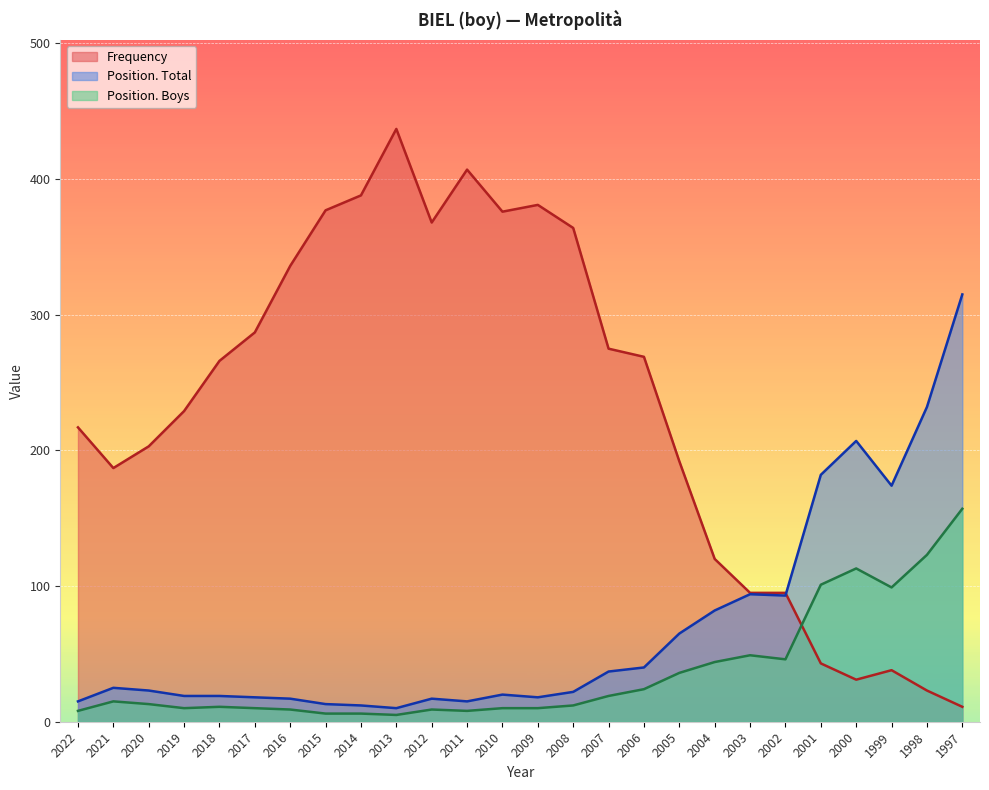

Reading right to left, list all the values displayed in this chart.

Frequency: 1997=11	1998=23	1999=38	2000=31	2001=43	2002=95	2003=95	2004=120	2005=192	2006=269	2007=275	2008=364	2009=381	2010=376	2011=407	2012=368	2013=437	2014=388	2015=377	2016=336	2017=287	2018=266	2019=229	2020=203	2021=187	2022=217
Position. Total: 1997=315	1998=232	1999=174	2000=207	2001=182	2002=93	2003=94	2004=82	2005=65	2006=40	2007=37	2008=22	2009=18	2010=20	2011=15	2012=17	2013=10	2014=12	2015=13	2016=17	2017=18	2018=19	2019=19	2020=23	2021=25	2022=15
Position. Boys: 1997=157	1998=123	1999=99	2000=113	2001=101	2002=46	2003=49	2004=44	2005=36	2006=24	2007=19	2008=12	2009=10	2010=10	2011=8	2012=9	2013=5	2014=6	2015=6	2016=9	2017=10	2018=11	2019=10	2020=13	2021=15	2022=8